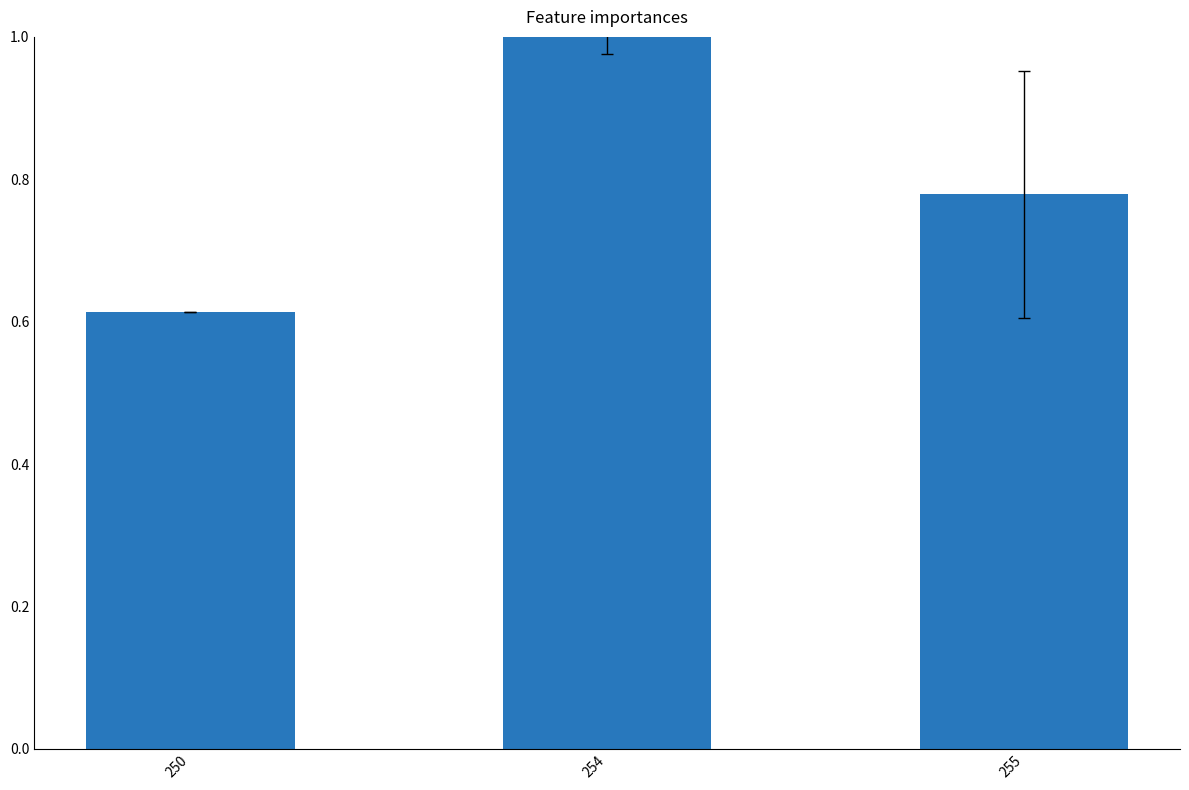

Which has a higher value, 254 or 255?

254